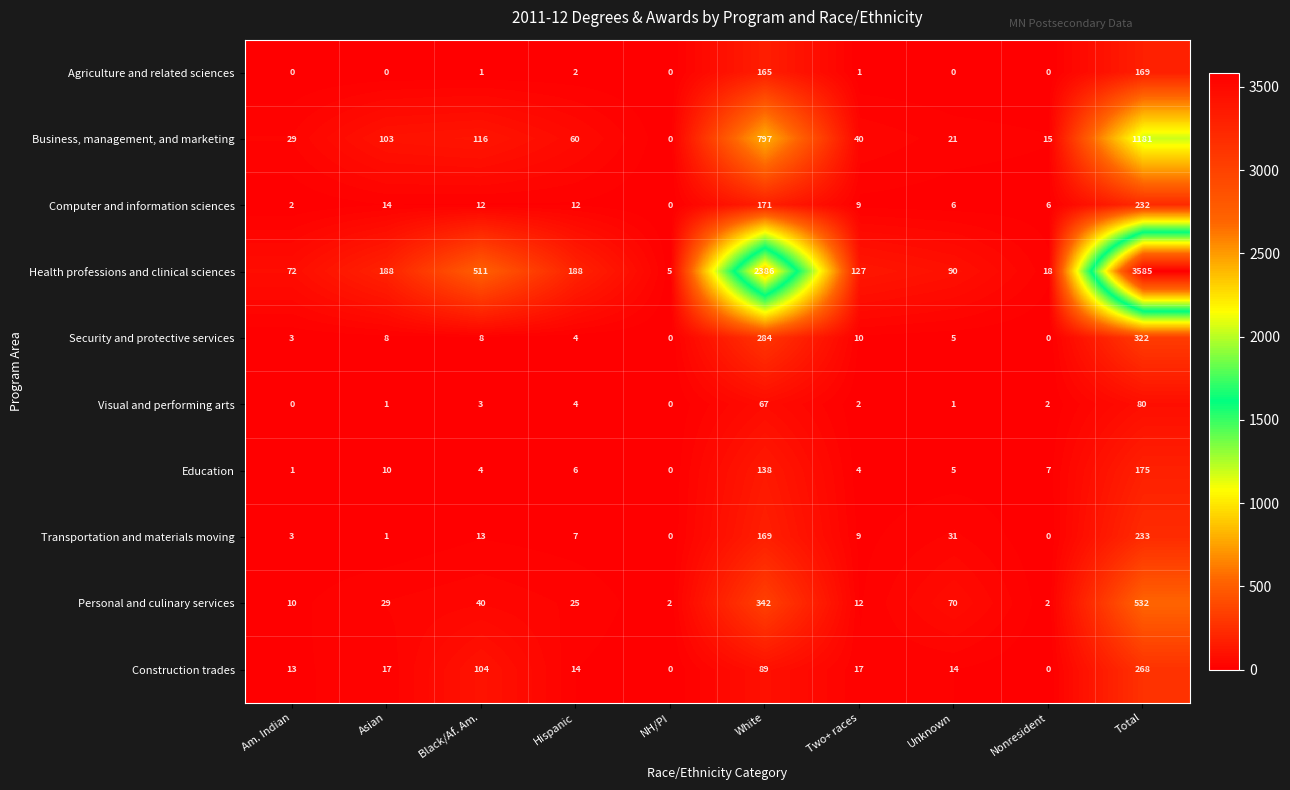

What is the total value across all series at White?

4608